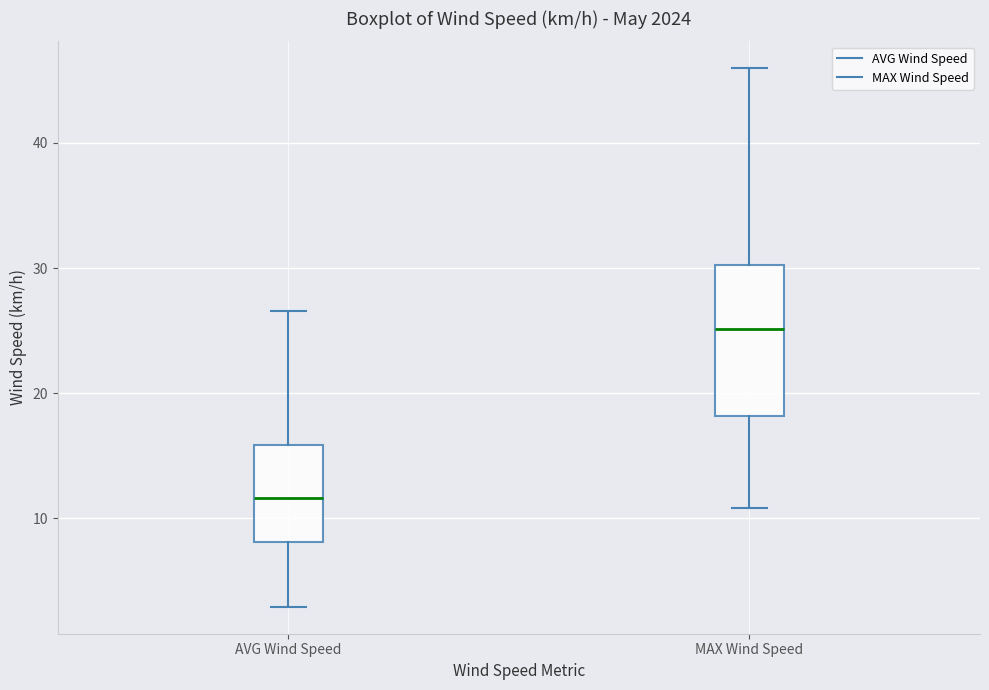

Which box's median line is the highest?

MAX Wind Speed